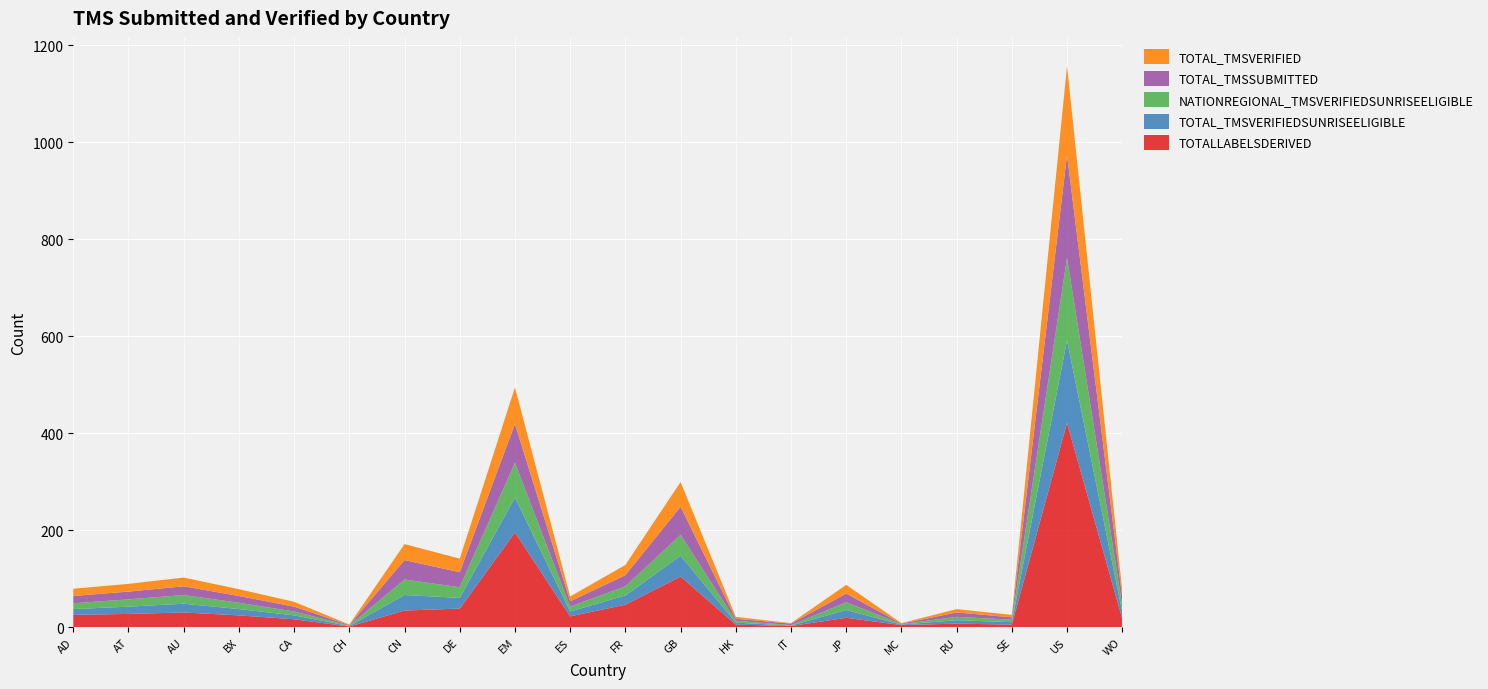

Reading left to right, extract all data points from this chart.

TOTALLABELSDERIVED: AD=25	AT=27	AU=30	BX=24	CA=16	CH=1	CN=34	DE=38	EM=195	ES=22	FR=46	GB=104	HK=5	IT=2	JP=19	MC=4	RU=7	SE=5	US=421	WO=17
TOTAL_TMSVERIFIEDSUNRISEELIGIBLE: AD=12	AT=15	AU=18	BX=13	CA=8	CH=1	CN=32	DE=22	EM=72	ES=10	FR=19	GB=43	HK=4	IT=1	JP=16	MC=1	RU=7	SE=5	US=170	WO=14
NATIONREGIONAL_TMSVERIFIEDSUNRISEELIGIBLE: AD=12	AT=15	AU=18	BX=13	CA=8	CH=1	CN=32	DE=22	EM=72	ES=10	FR=19	GB=43	HK=4	IT=1	JP=16	MC=1	RU=7	SE=5	US=170	WO=14
TOTAL_TMSSUBMITTED: AD=15	AT=16	AU=18	BX=14	CA=10	CH=1	CN=40	DE=31	EM=80	ES=11	FR=23	GB=58	HK=4	IT=3	JP=18	MC=1	RU=9	SE=5	US=212	WO=16
TOTAL_TMSVERIFIED: AD=15	AT=16	AU=18	BX=14	CA=10	CH=1	CN=33	DE=28	EM=75	ES=10	FR=21	GB=51	HK=4	IT=1	JP=18	MC=1	RU=7	SE=5	US=184	WO=14